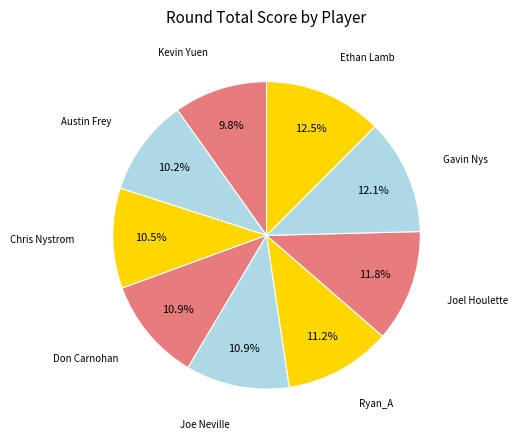

How many segments does this pie chart have?

9